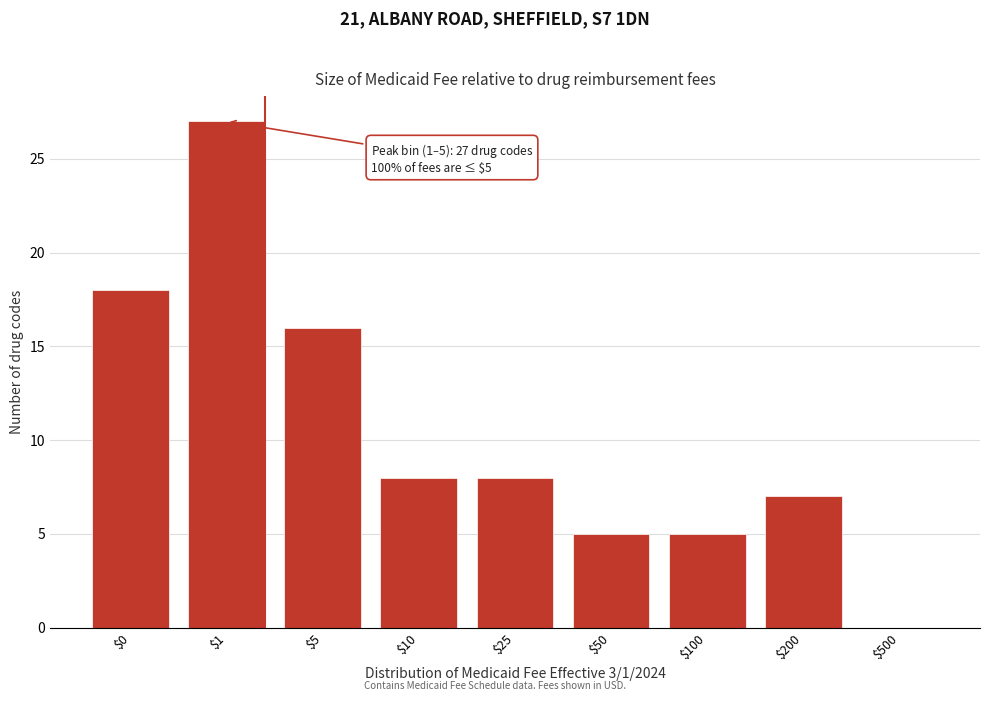

The chart shows a value of 8 at $10. True or false?

True